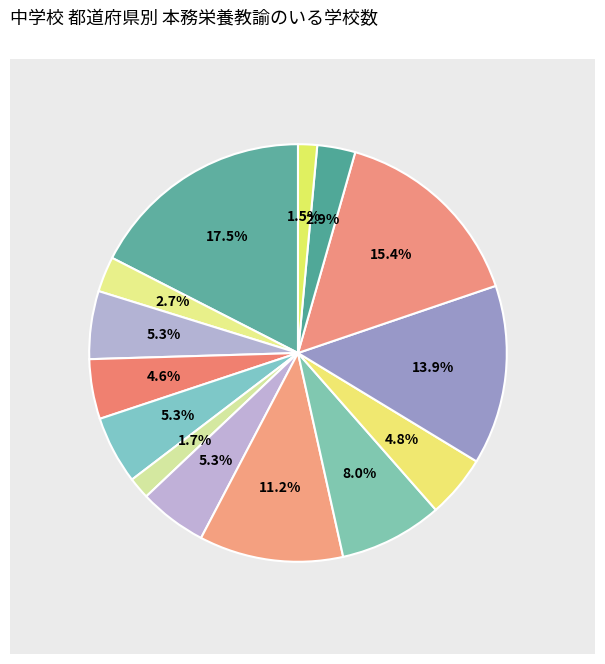

To the nearest percent, what is the difference between the largest and smallest slice percentages?

16%